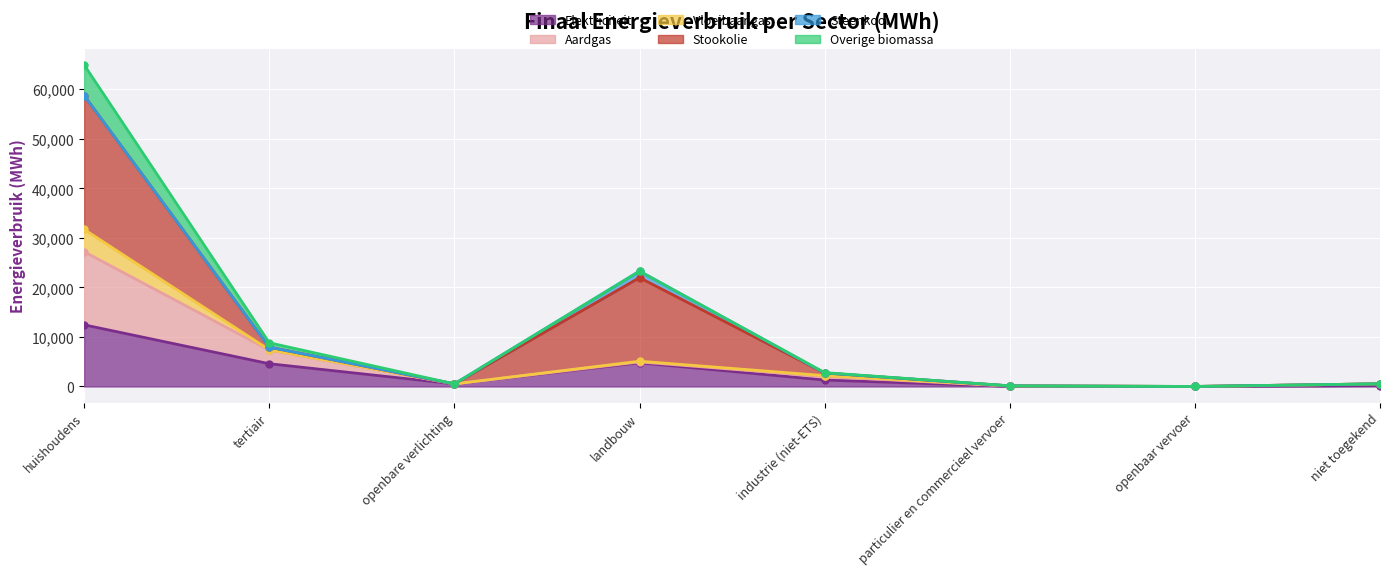

At which category does Aardgas reach its first local valley?

openbare verlichting